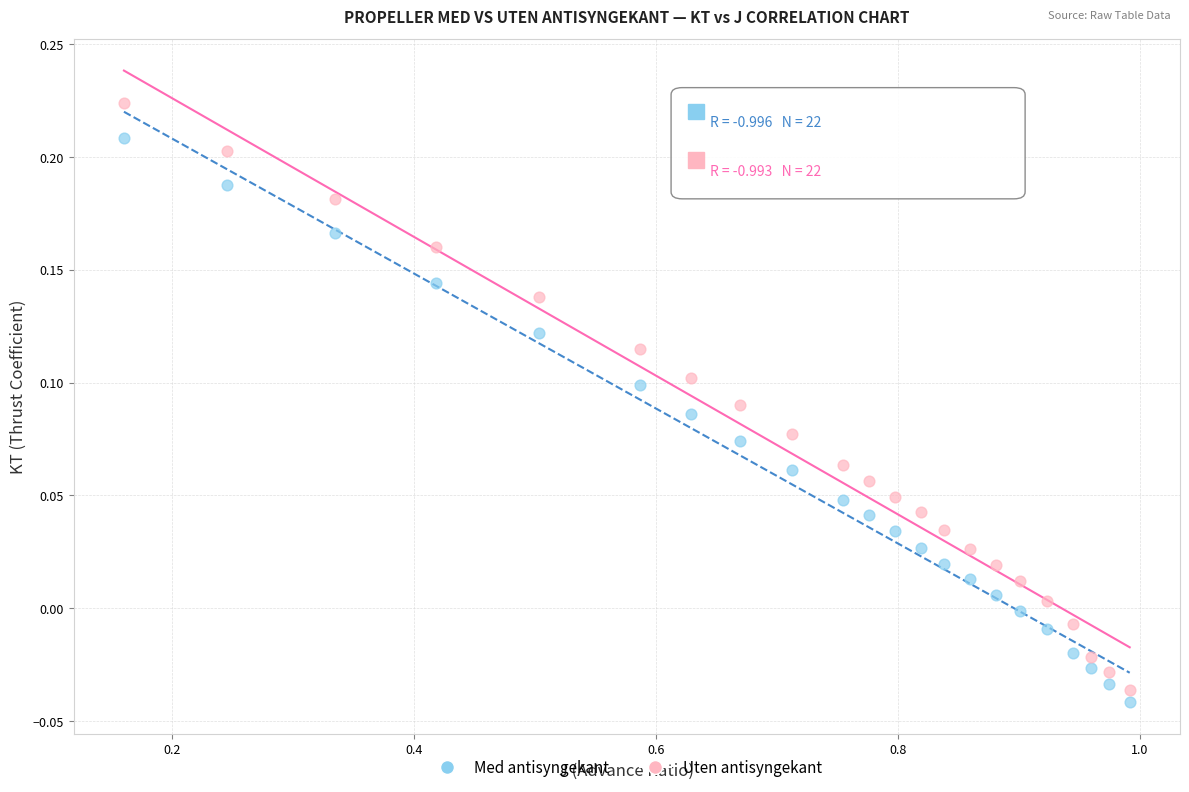

Across all data points, what is the range of X values (max minus min)?

0.8